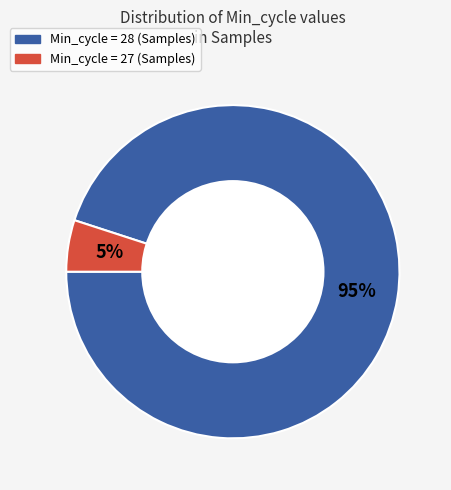

To the nearest percent, what is the average slice percentage?

50%